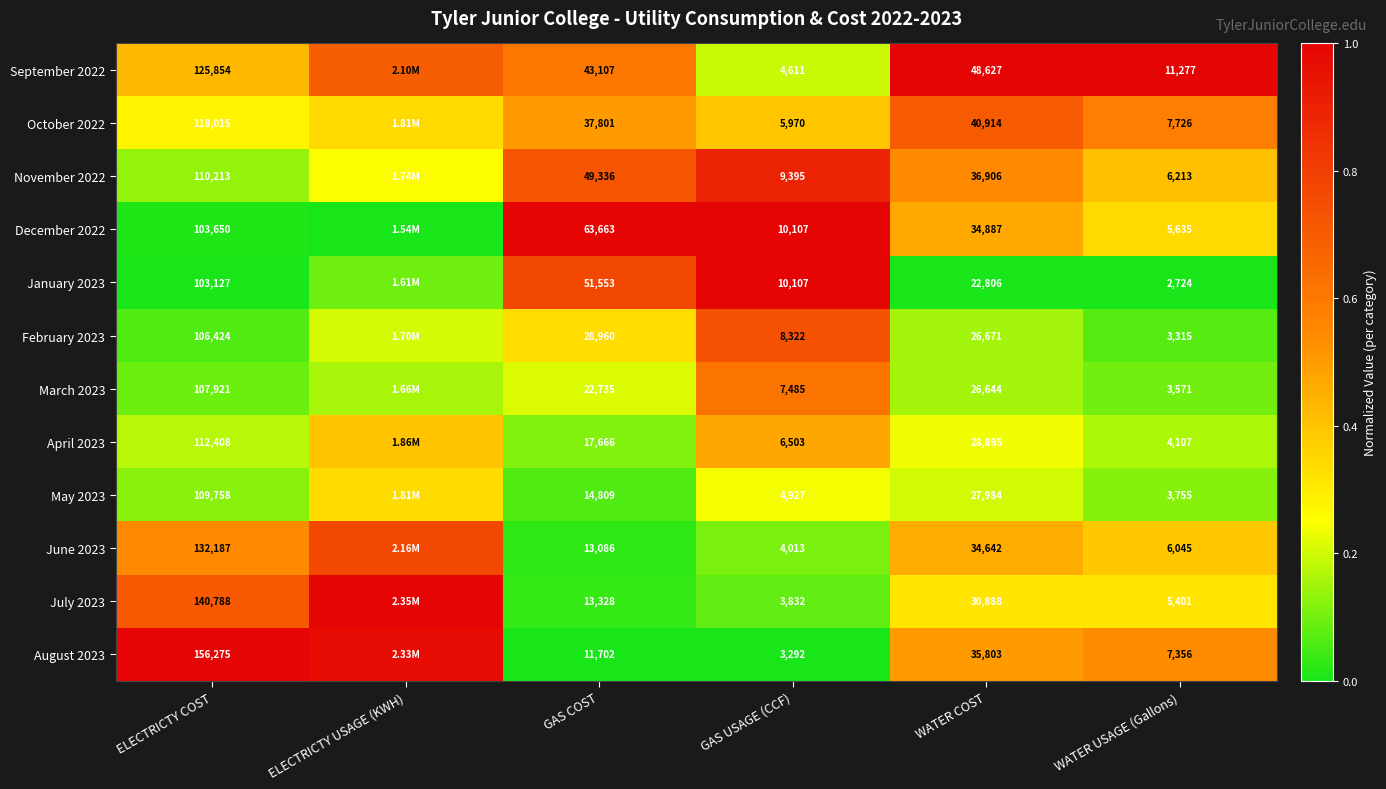

True or false: October 2022 has a value of 1.0 at WATER COST.

False